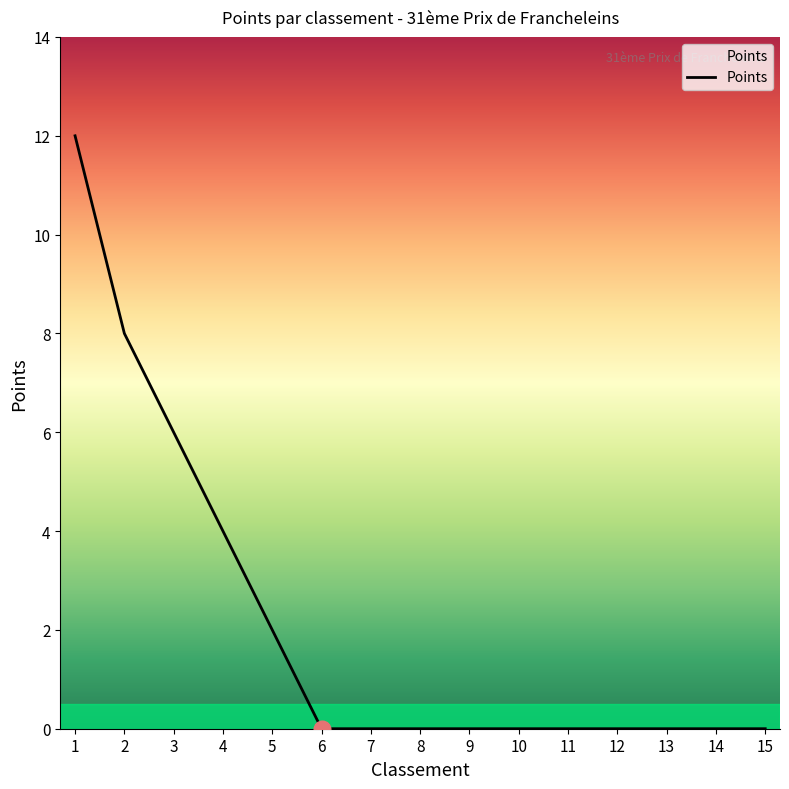

Reading left to right, list all the values displayed in this chart.

1=12	2=8	3=6	4=4	5=2	6=0	7=0	8=0	9=0	10=0	11=0	12=0	13=0	14=0	15=0